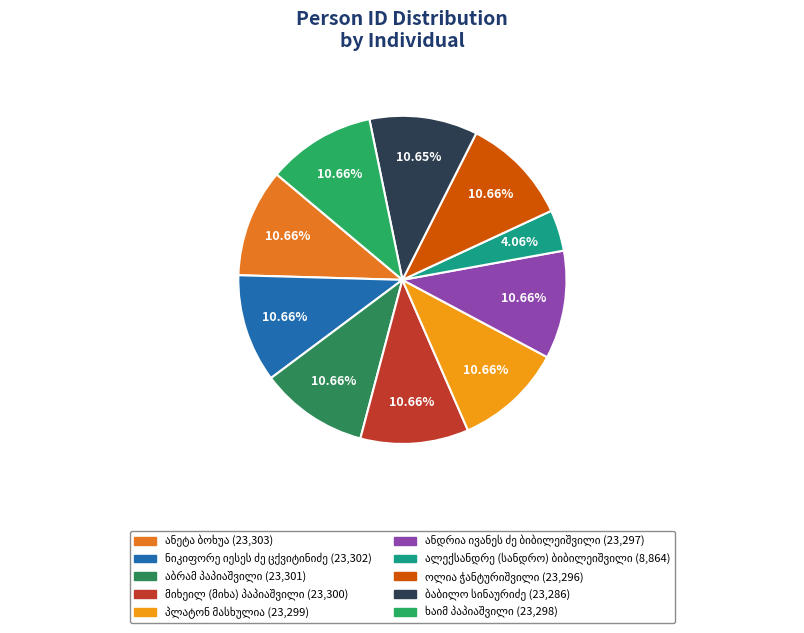

Which category has the biggest portion of the pie?

ანეტა ბოხუა